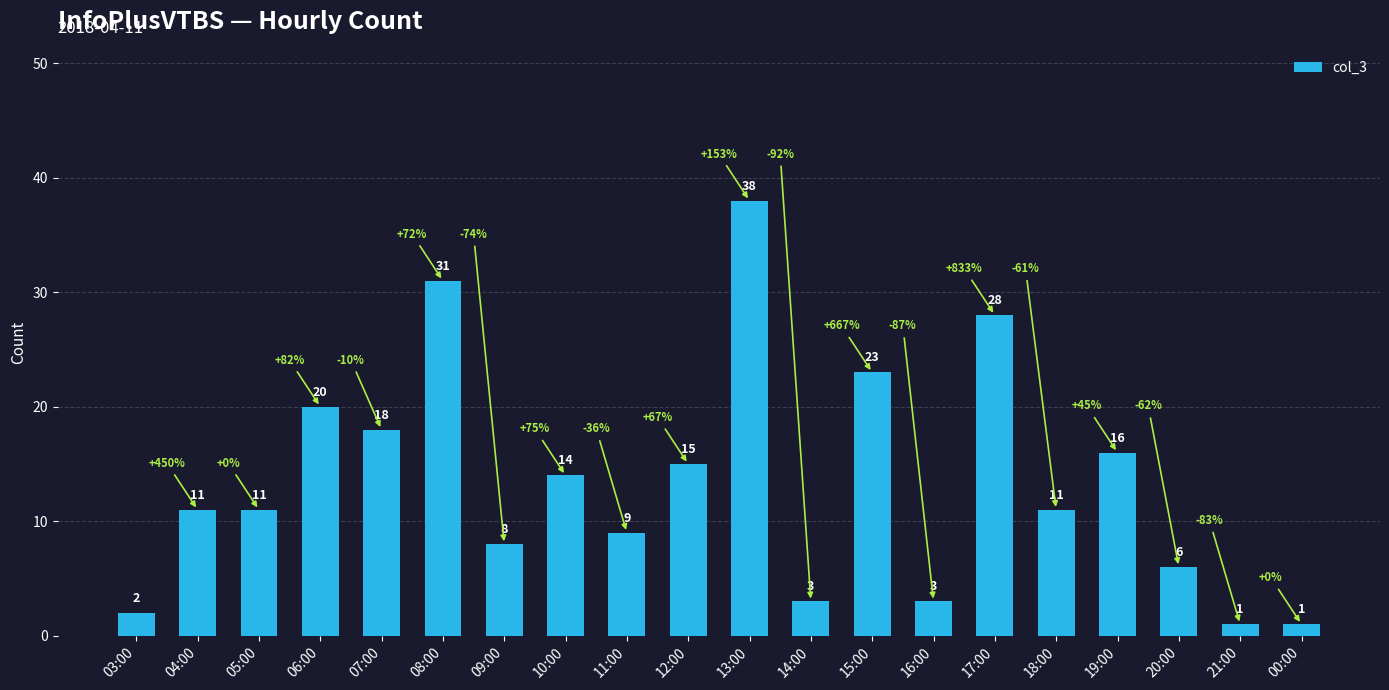

Which has a higher value, 16:00 or 11:00?

11:00